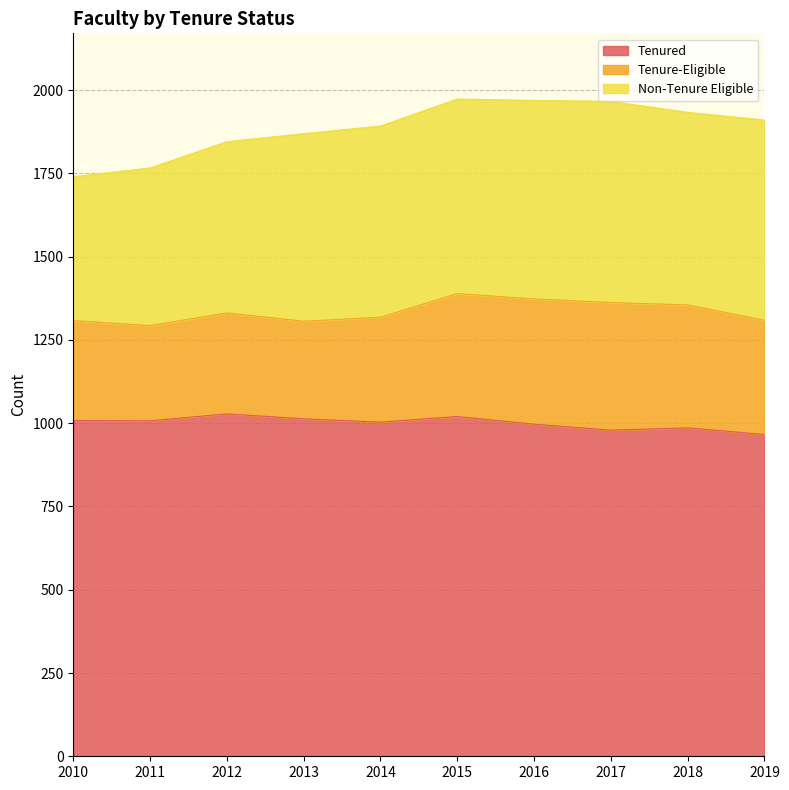

Where is the first local maximum for Non-Tenure Eligible?

2017